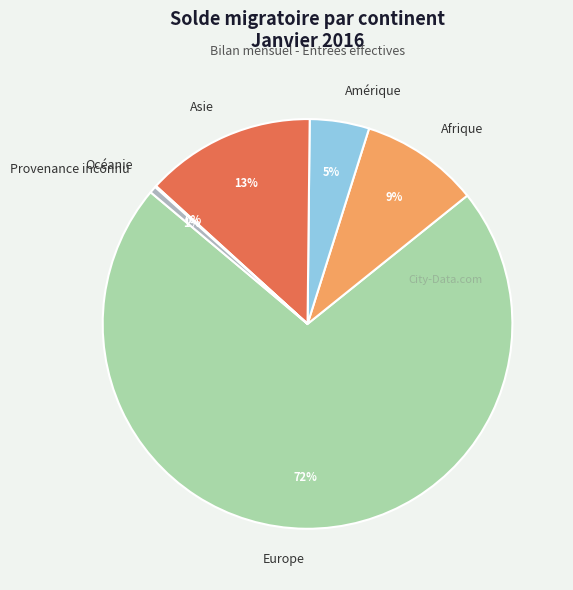

Do Europe and Amérique together represent more than half of the pie?

Yes